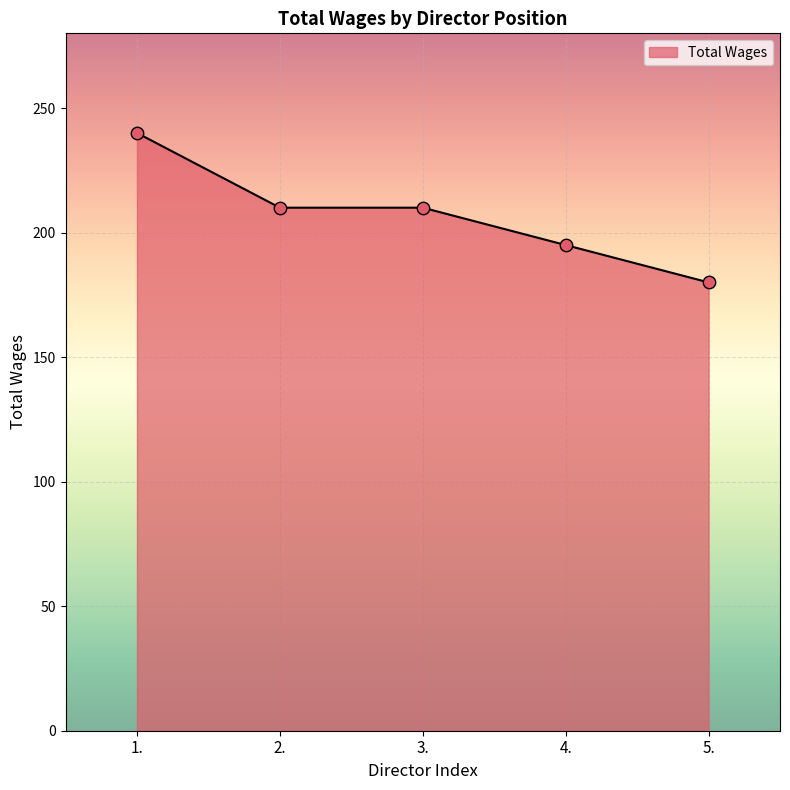

What is the change in value from 1. to 5.?

-60